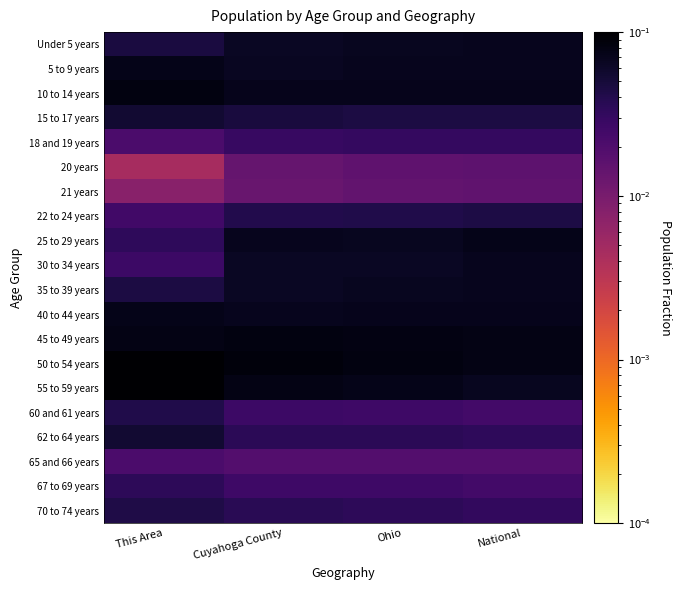

At how many categories does at least one series exceed 0?

4